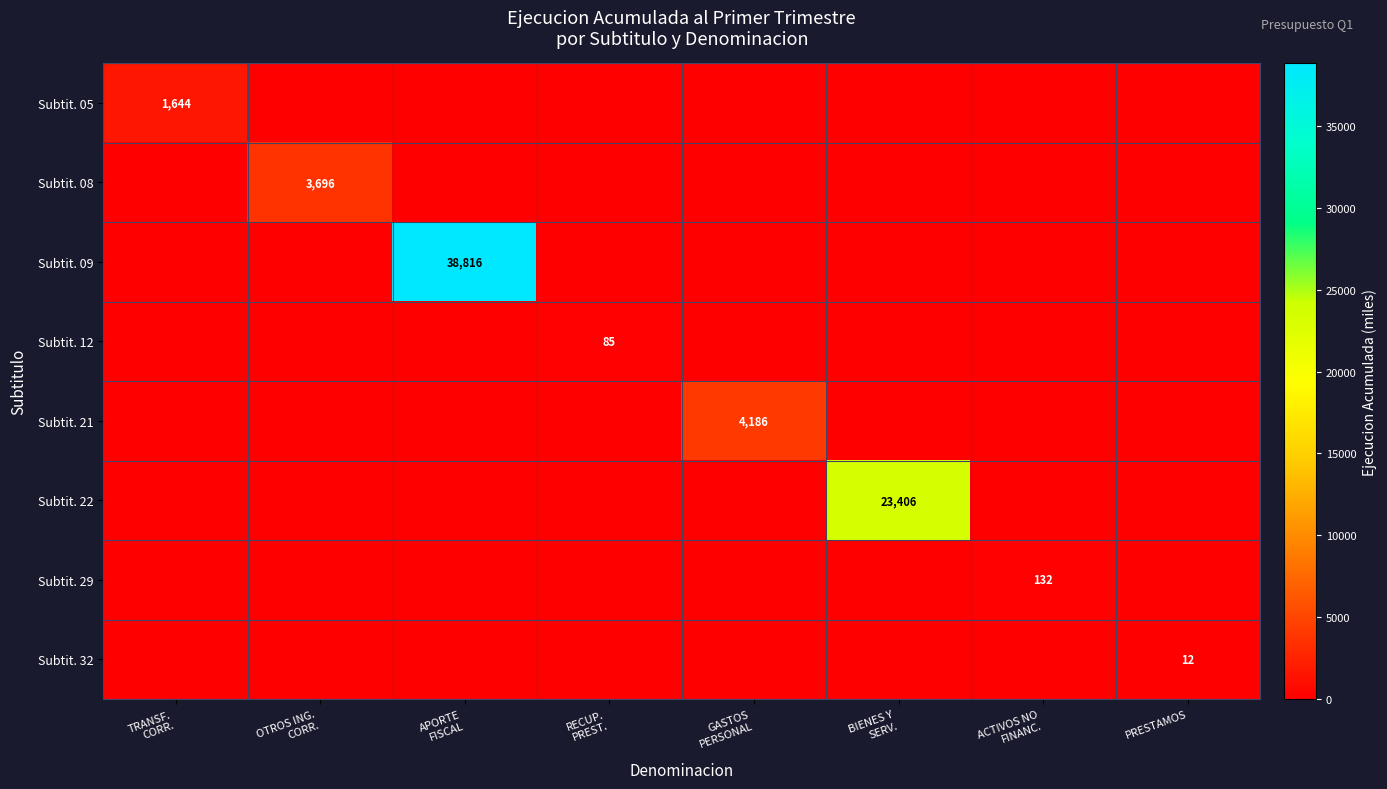

Which category has the lowest value in the Subtit. 05 series?

OTROS ING. CORR.